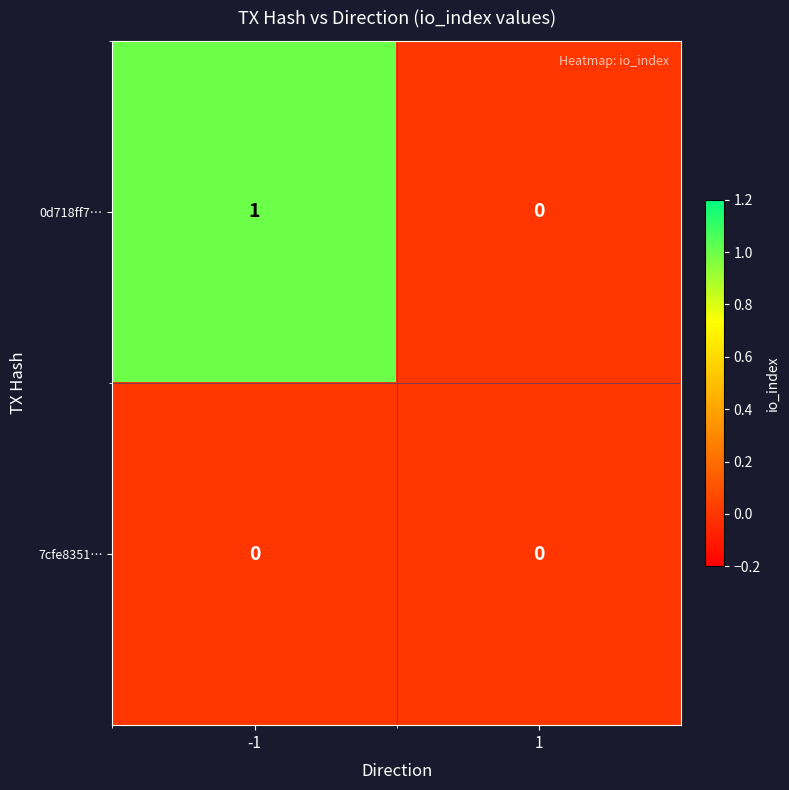

At which category is the sum across all series the highest?

-1